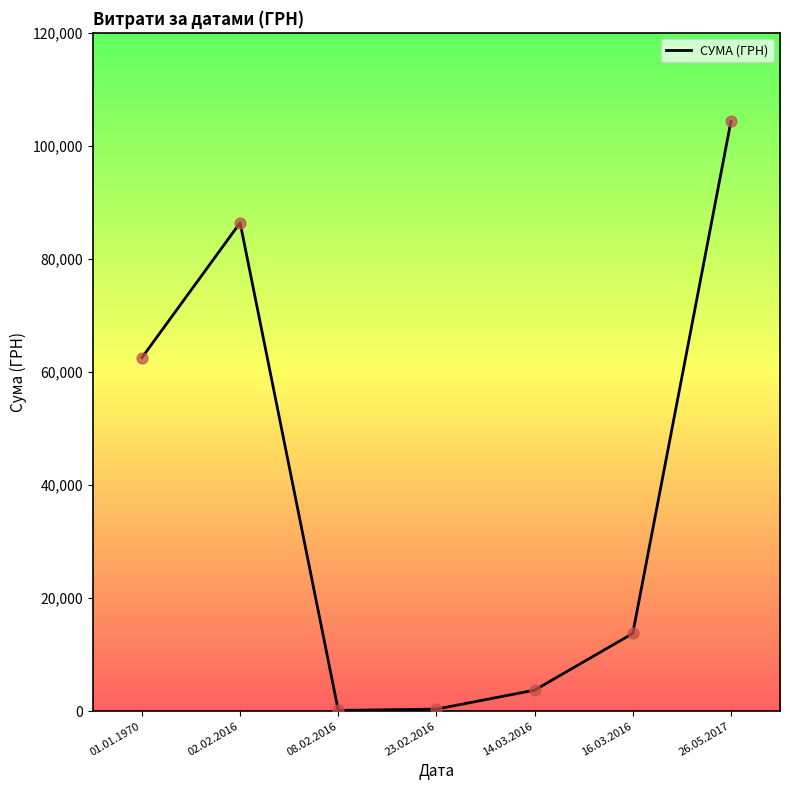

Approximately how many times larger is the value at 14.03.2016 compared to 08.02.2016?

27.4